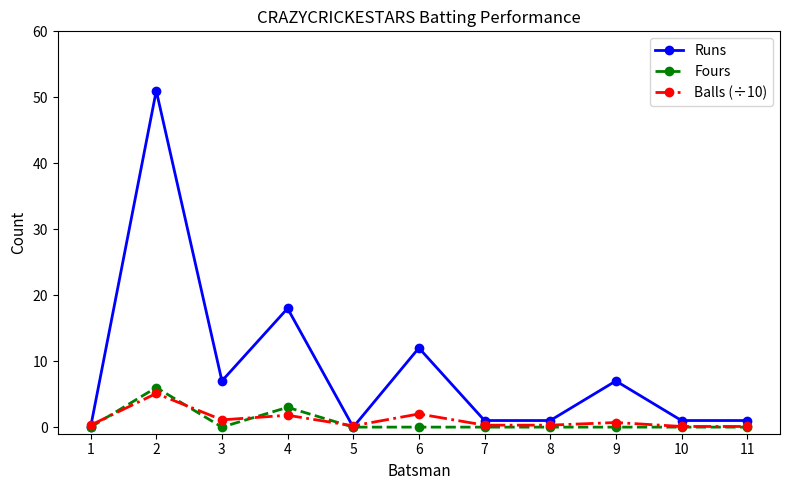

The Fours series shows 2.8 at 7. True or false?

False